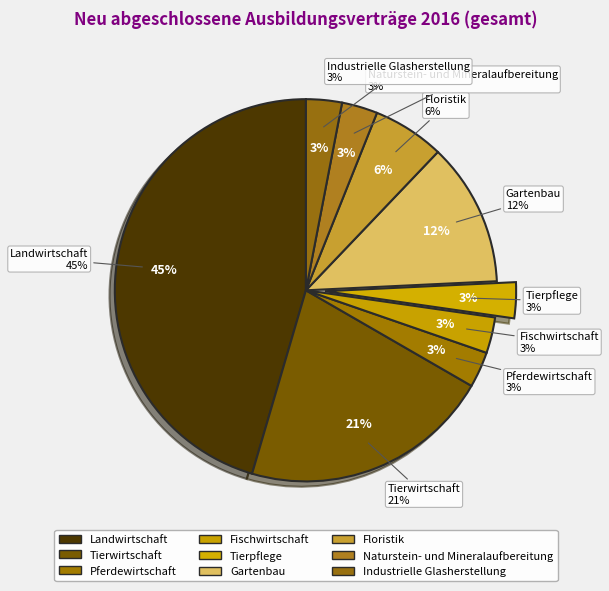

To the nearest percent, what is the difference between the Gartenbau and Naturstein- und Mineralaufbereitung slice percentages?

9%